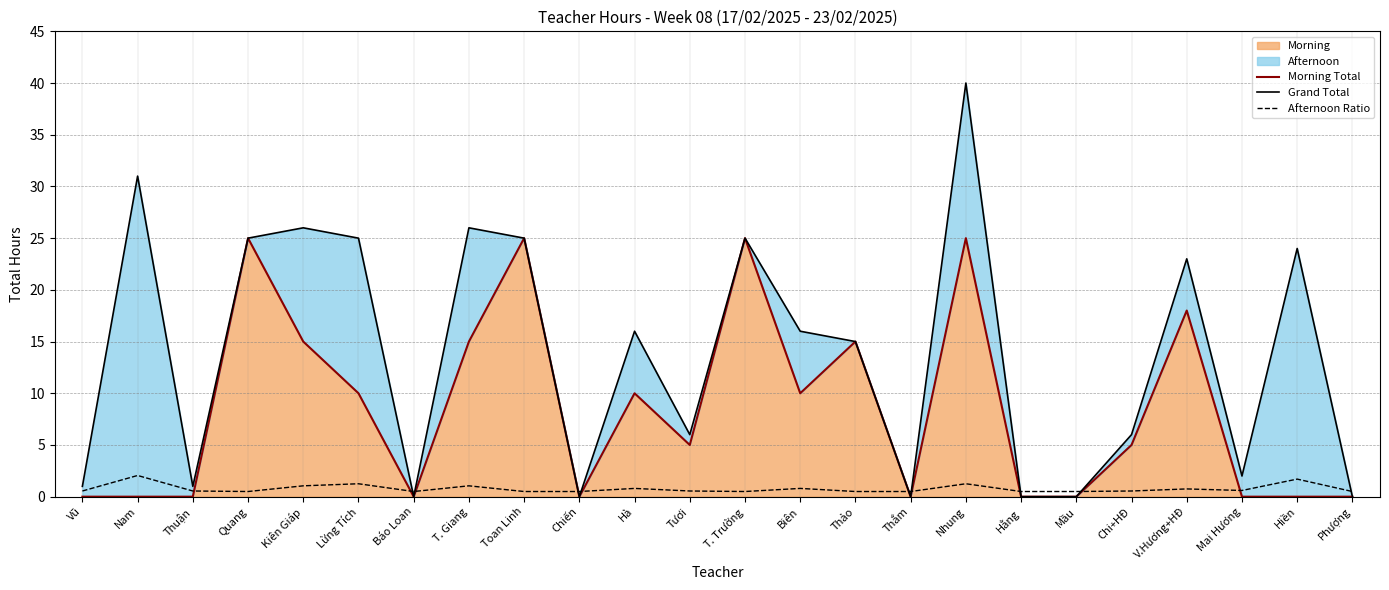

At which category does Morning Total reach its first local valley?

Báo Loan